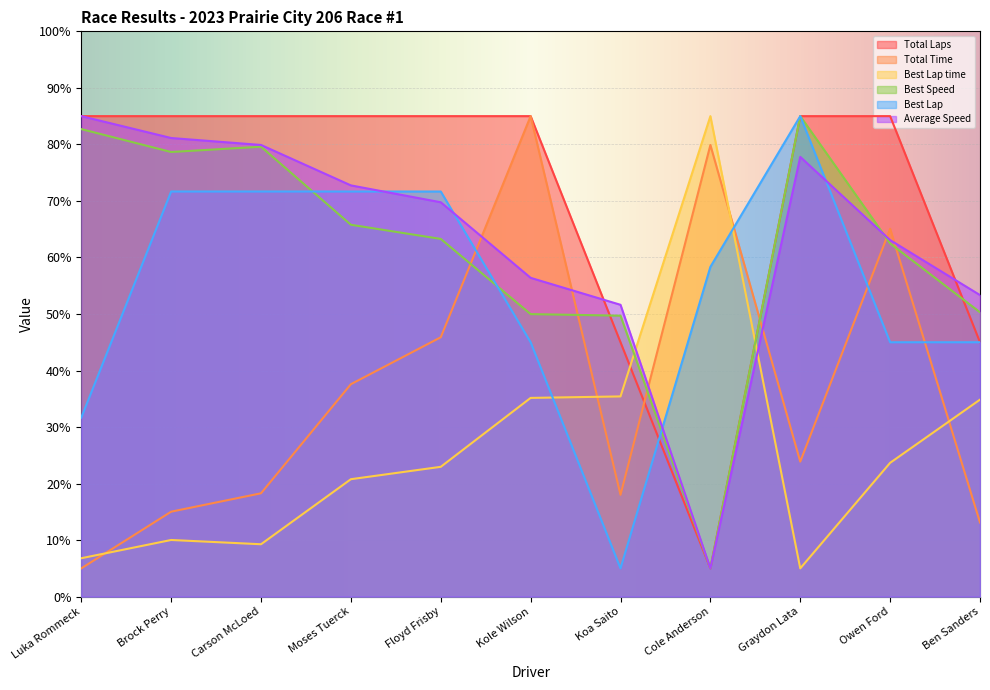

True or false: Total Laps and Best Lap time intersect in this chart.

True